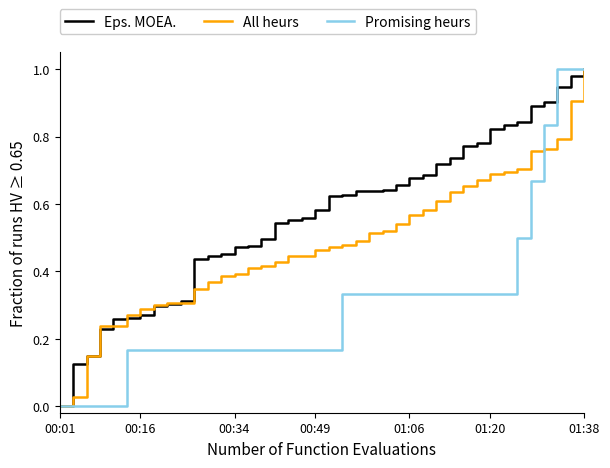

Which series has the largest total across all categories?

Eps. MOEA.